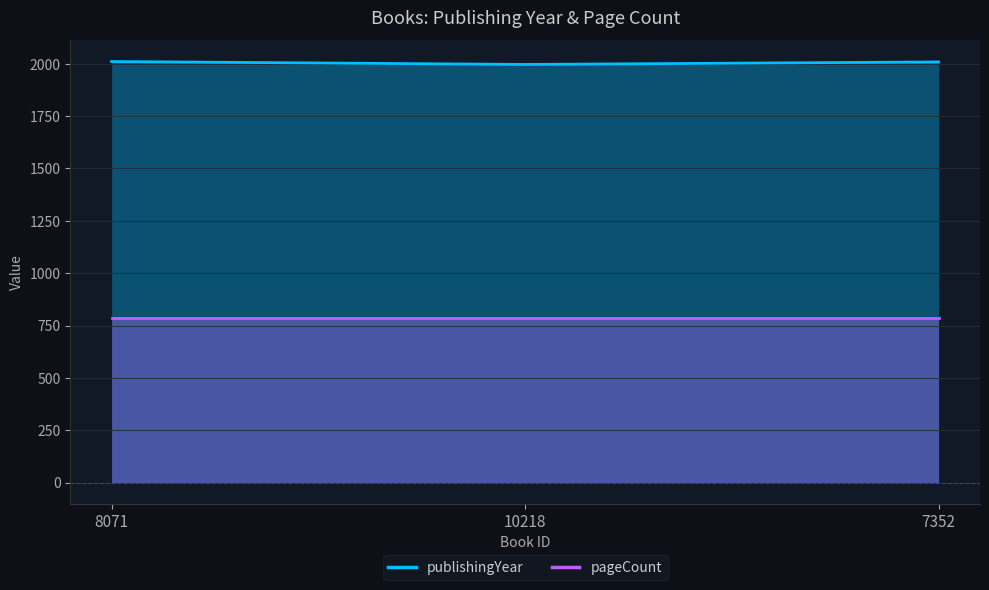

What are all the series names shown in the legend?

publishingYear, pageCount